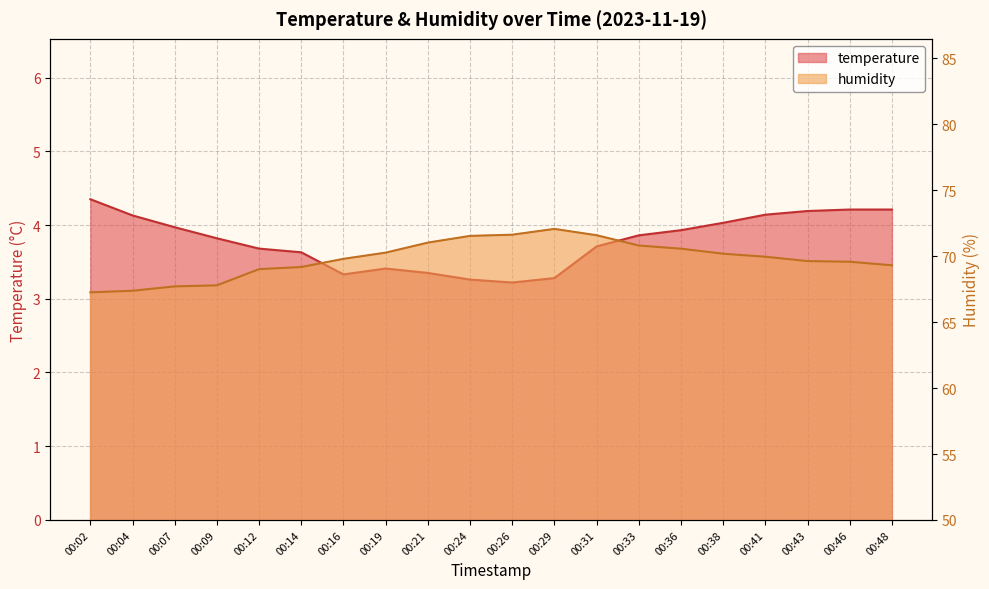

Is it true that humidity equals 110.2 at 00:38?

False